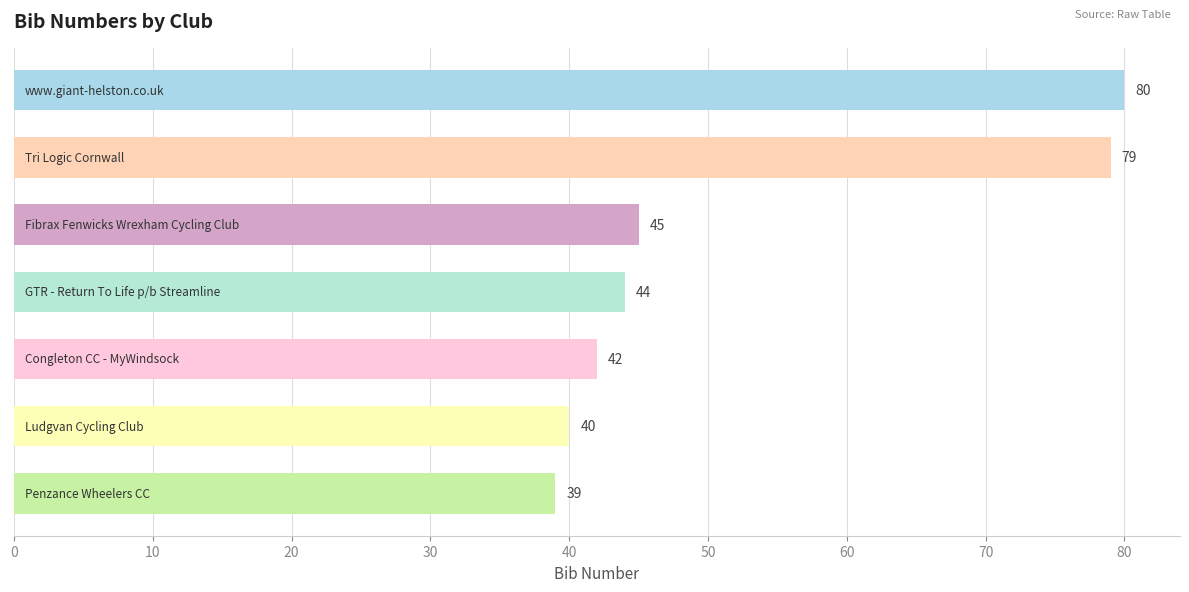

Reading top to bottom, list all the values displayed in this chart.

80	79	45	44	42	40	39